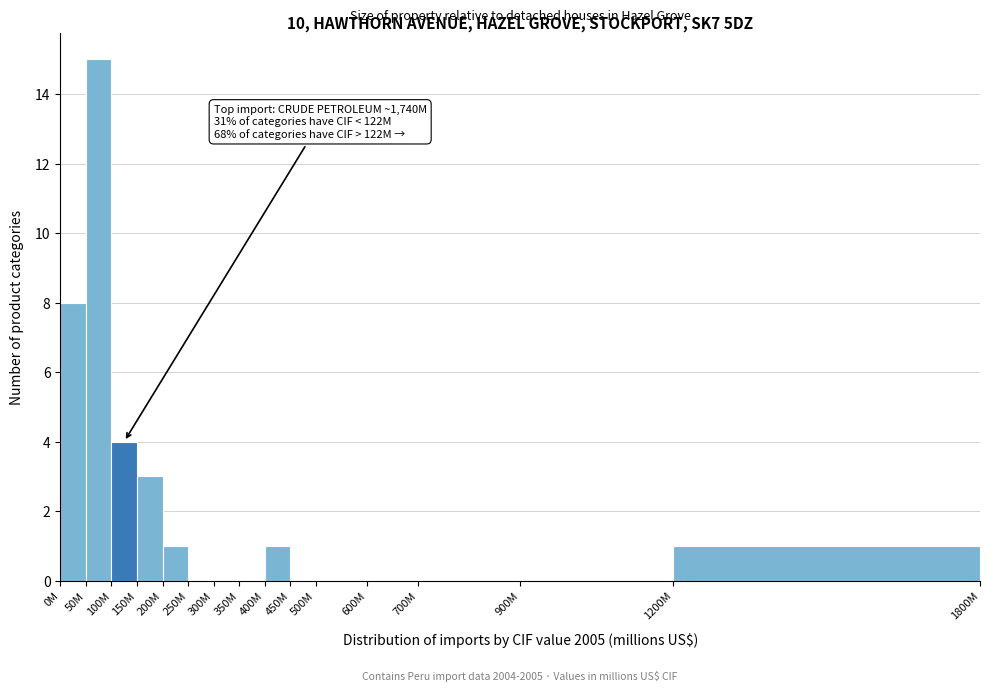

Reading left to right, what are all the values shown in this chart?

0M=8	50M=15	100M=4	150M=3	200M=1	250M=0	300M=0	350M=0	400M=1	450M=0	500M=0	600M=0	700M=0	900M=0	1200M=1